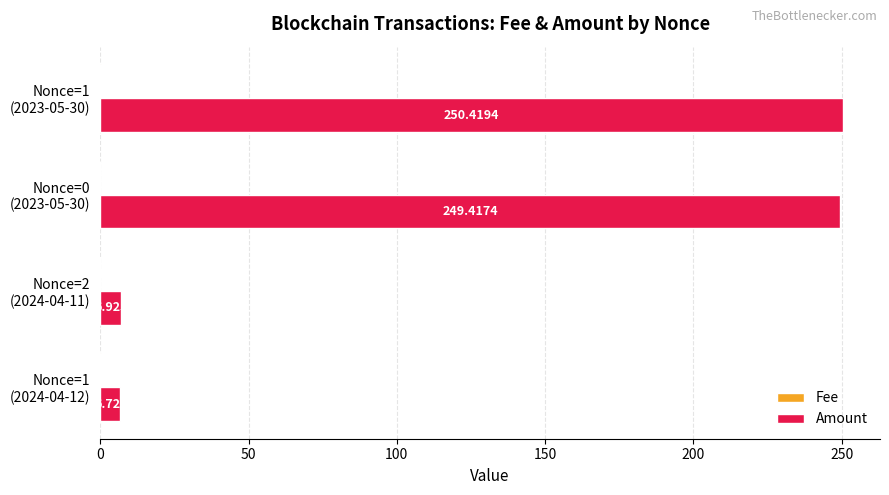

Which series has the largest total across all categories?

Amount